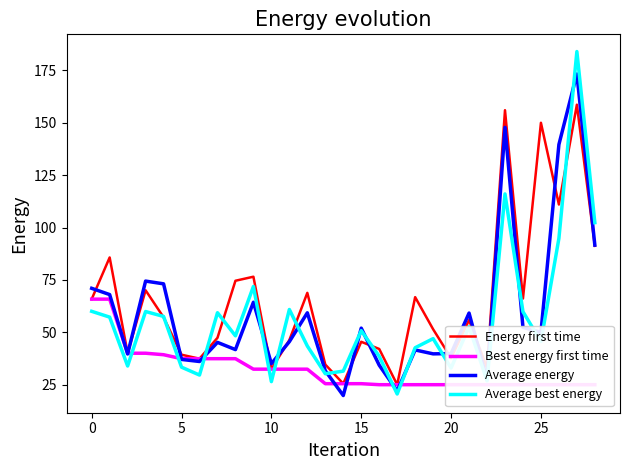

What is the difference between the maximum and minimum values in the Average energy series?

153.5